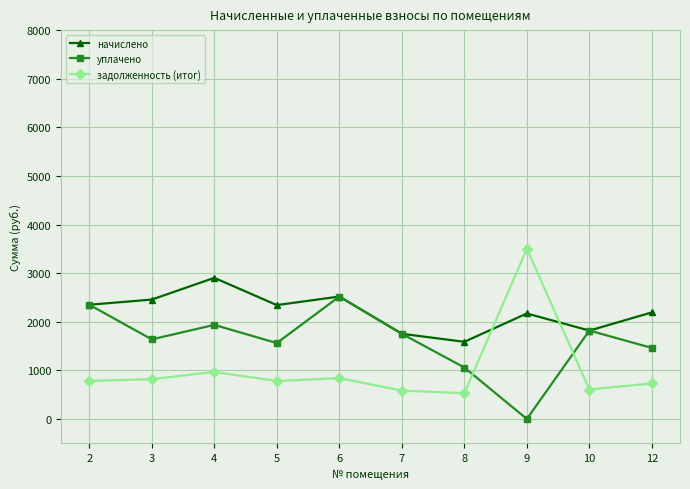

What is the value of the задолженность (итог) point at the 4th from the left?

780.9